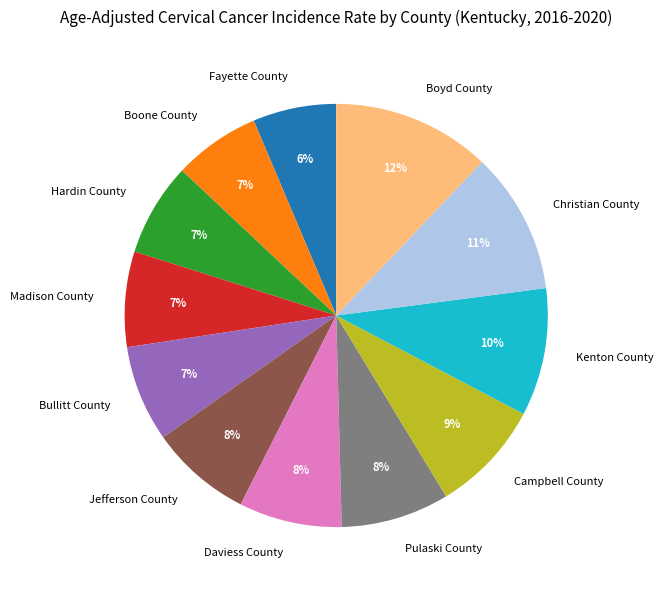

Is the sum of Christian County and Pulaski County greater than half?

No